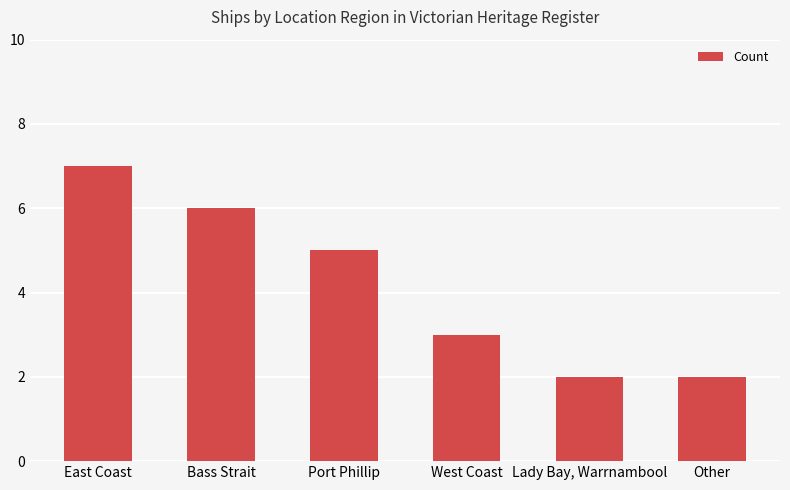

The chart shows a value of 6 at Bass Strait. True or false?

True